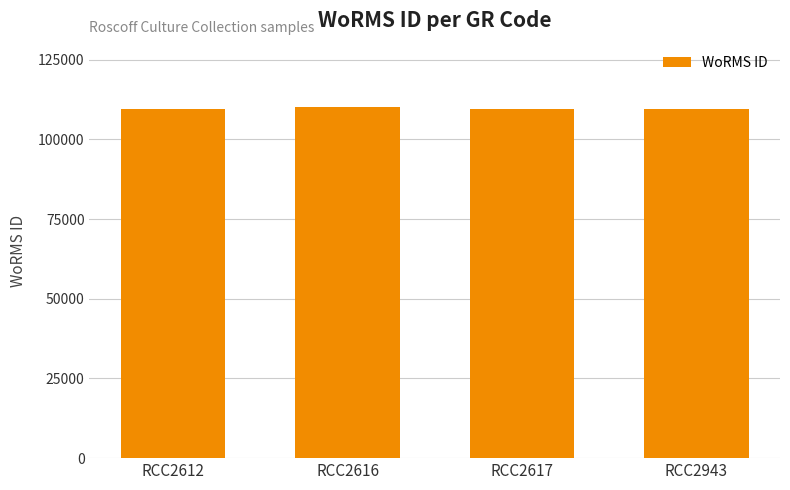

Reading left to right, transcribe all the data shown in this chart.

109545	110153	109545	109545